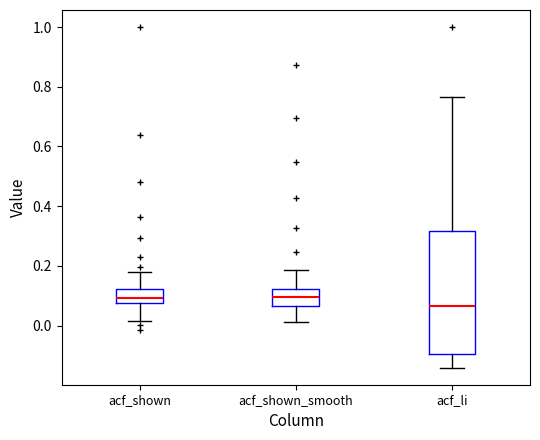

Comparing the boxes themselves (not the whiskers), which one is the tallest?

acf_li